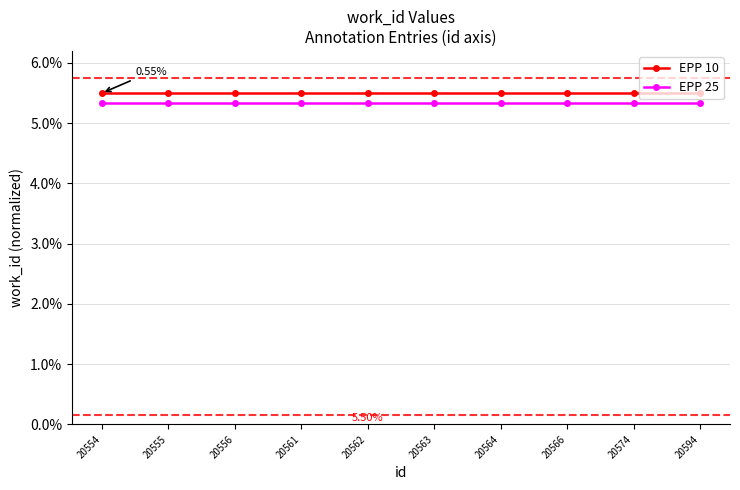

True or false: EPP 25 and EPP 10 intersect in this chart.

False